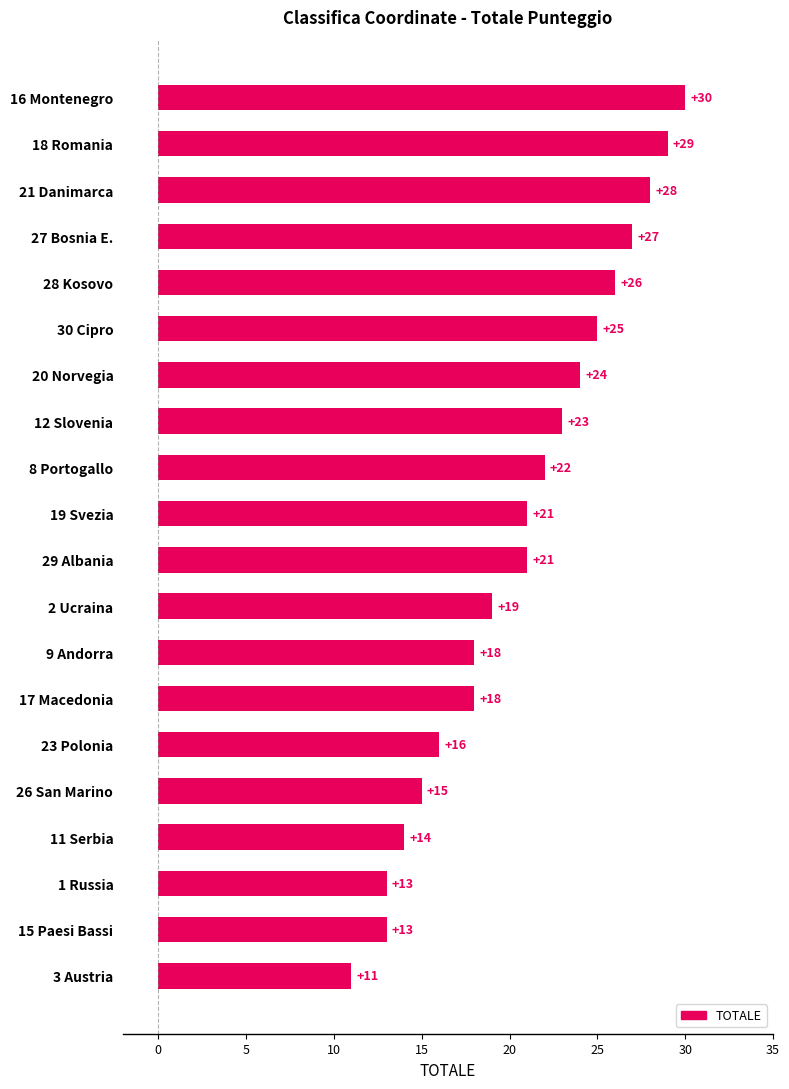

True or false: the data shows 8 at 19 Svezia.

False